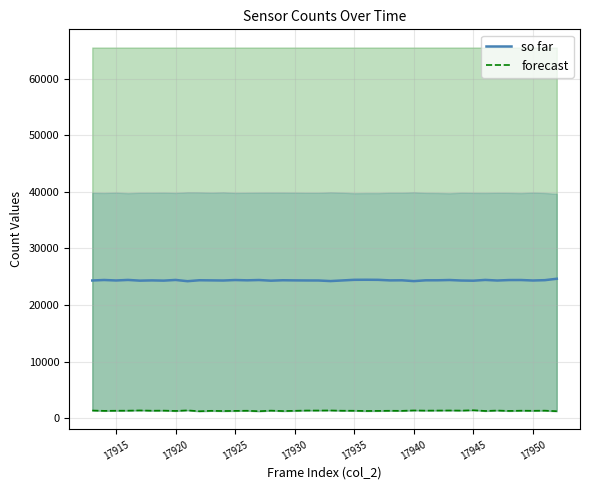

The so far series shows 24420 at 17925. True or false?

True